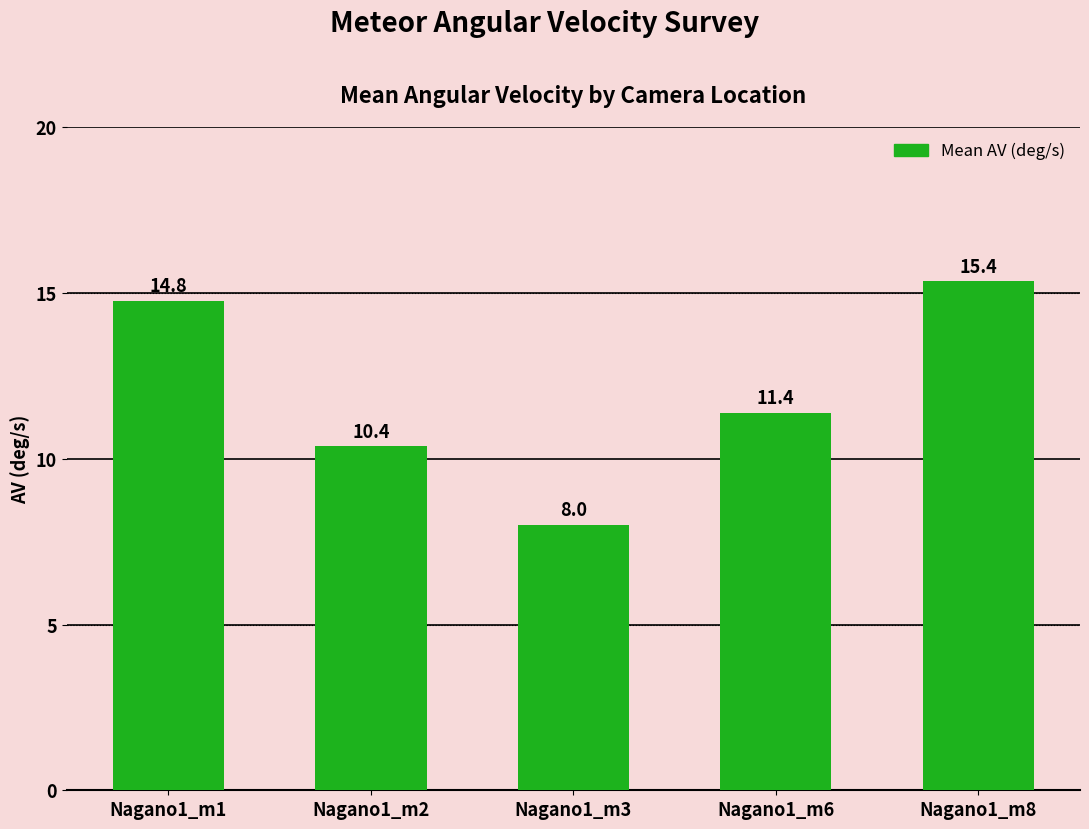

Does the chart contain stacked bars?

No